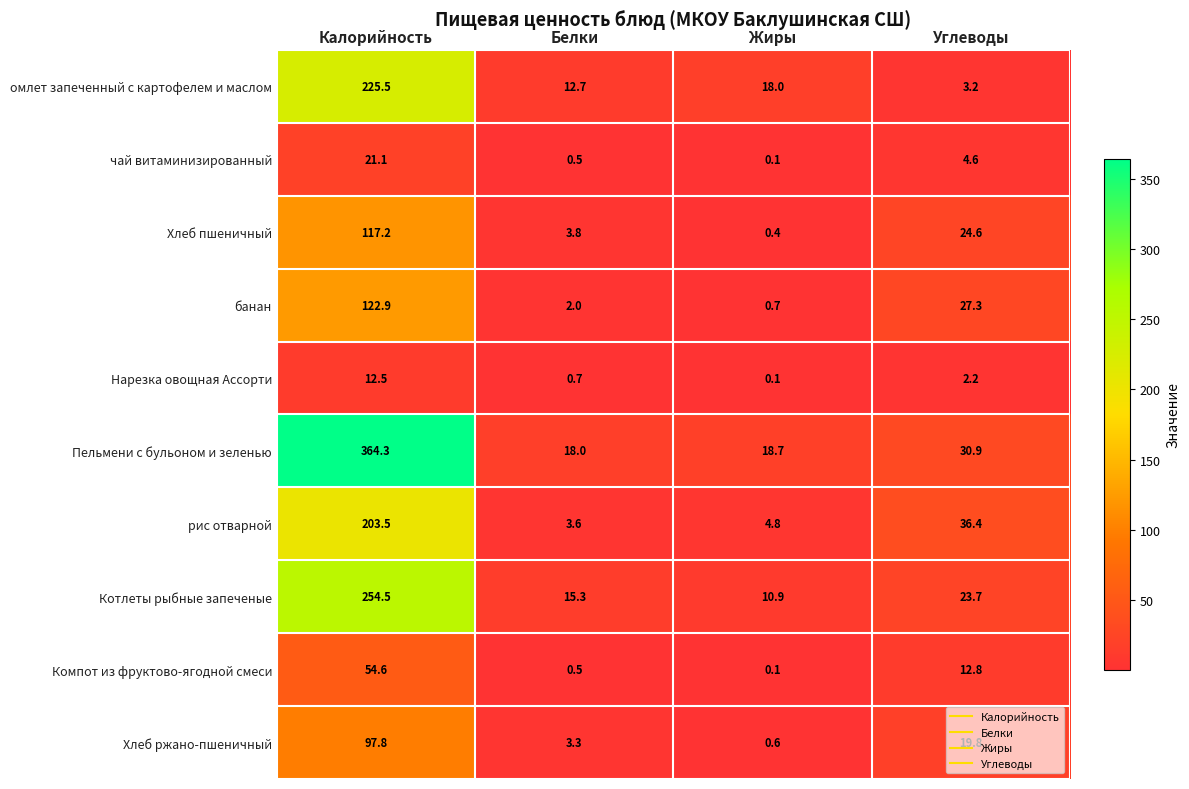

What is the minimum value for Котлеты рыбные запеченые?

10.9